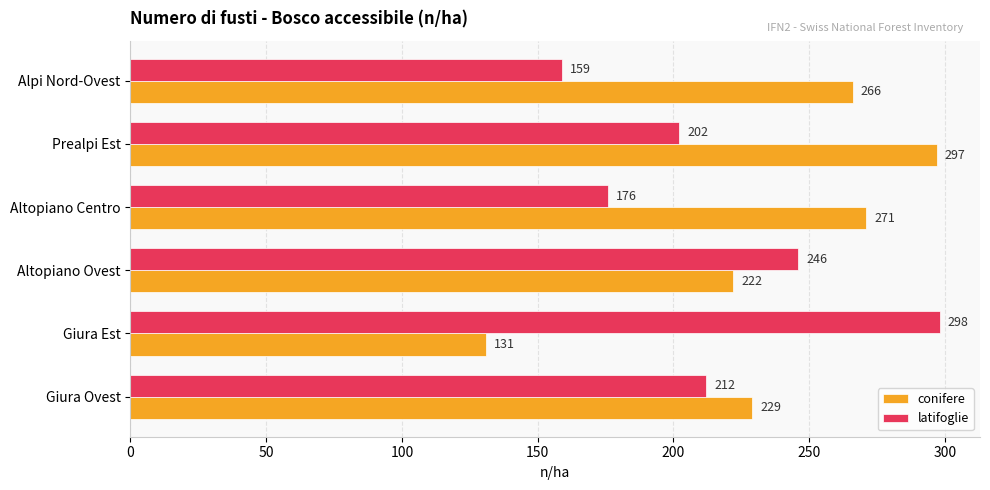

What is the total value across all series at Altopiano Ovest?

468